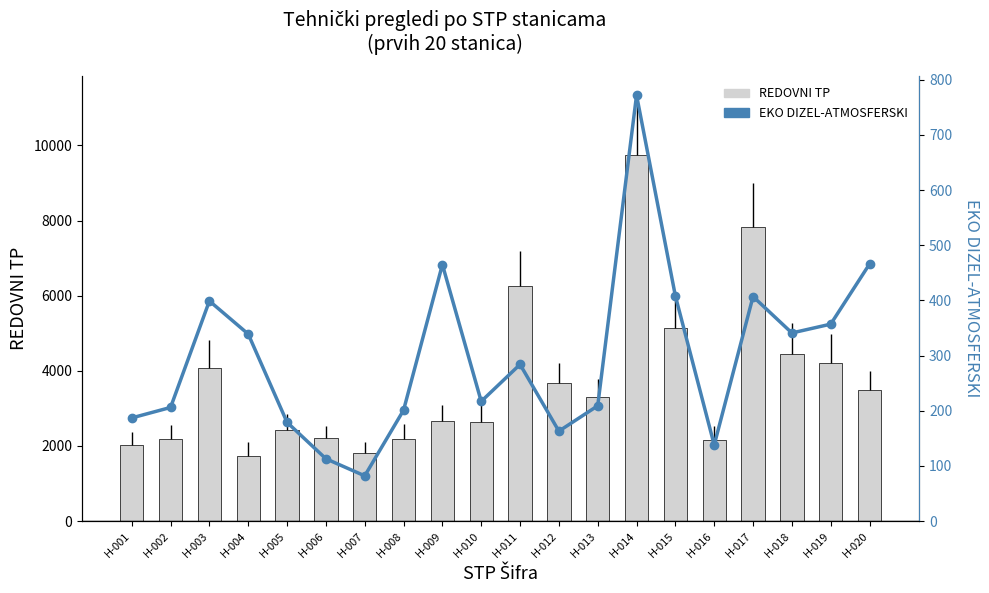

Which series has the largest total across all categories?

REDOVNI TP